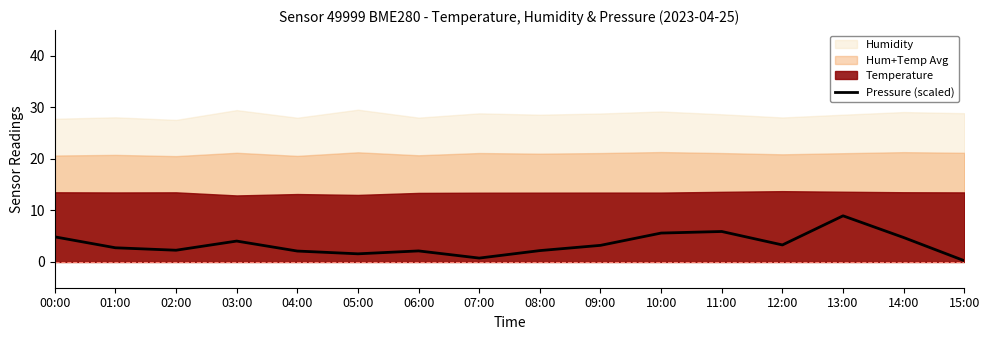

How many interior local valleys (lower than both neighbors) does the data have?

4